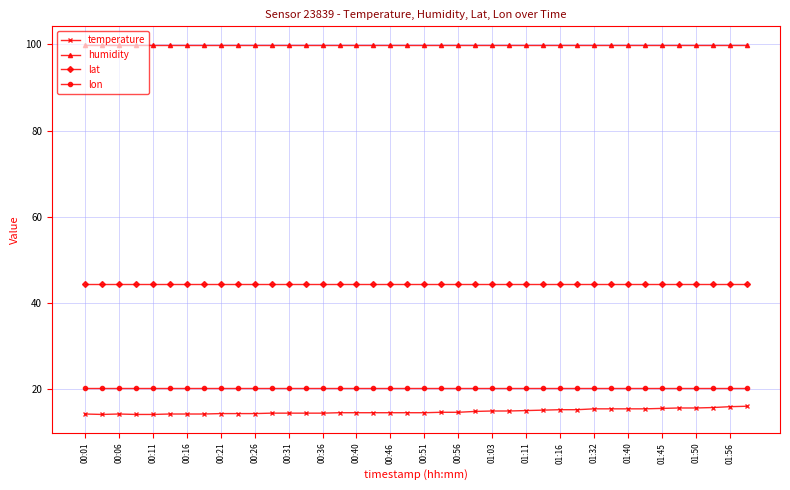

True or false: temperature and lat intersect in this chart.

False